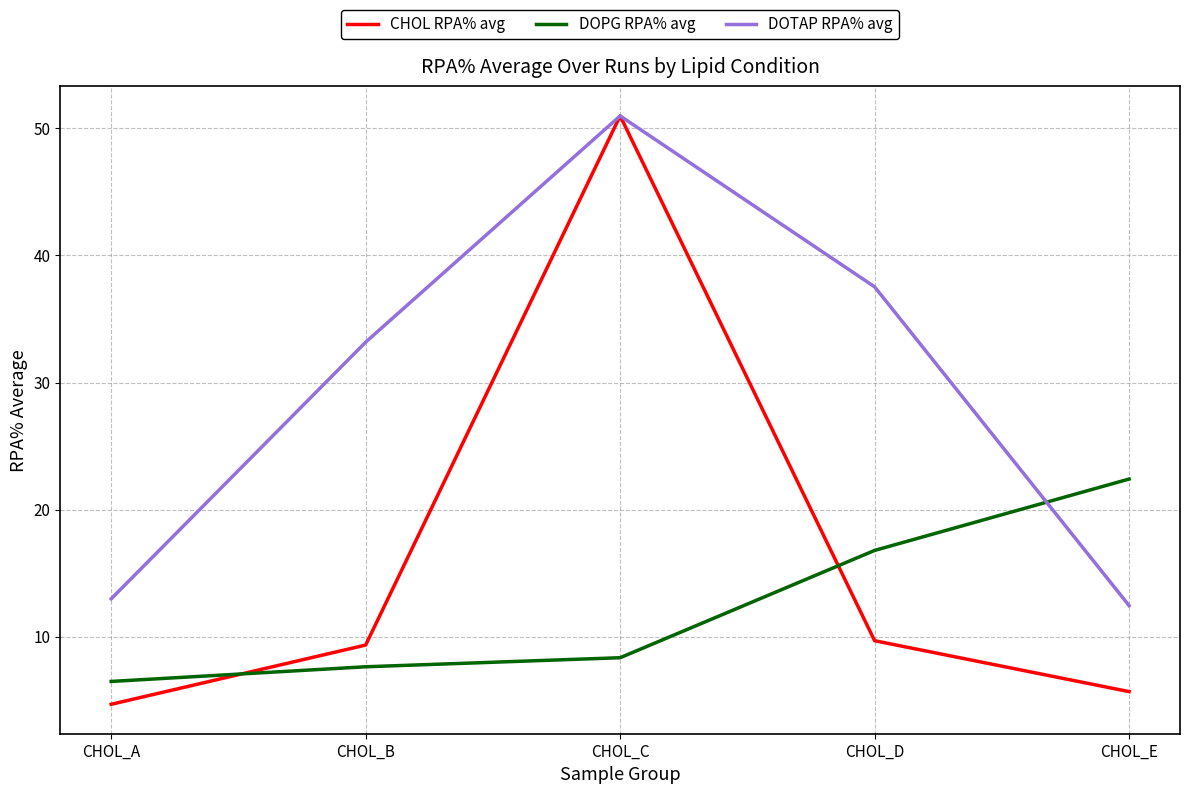

At how many categories does at least one series exceed 19?

4